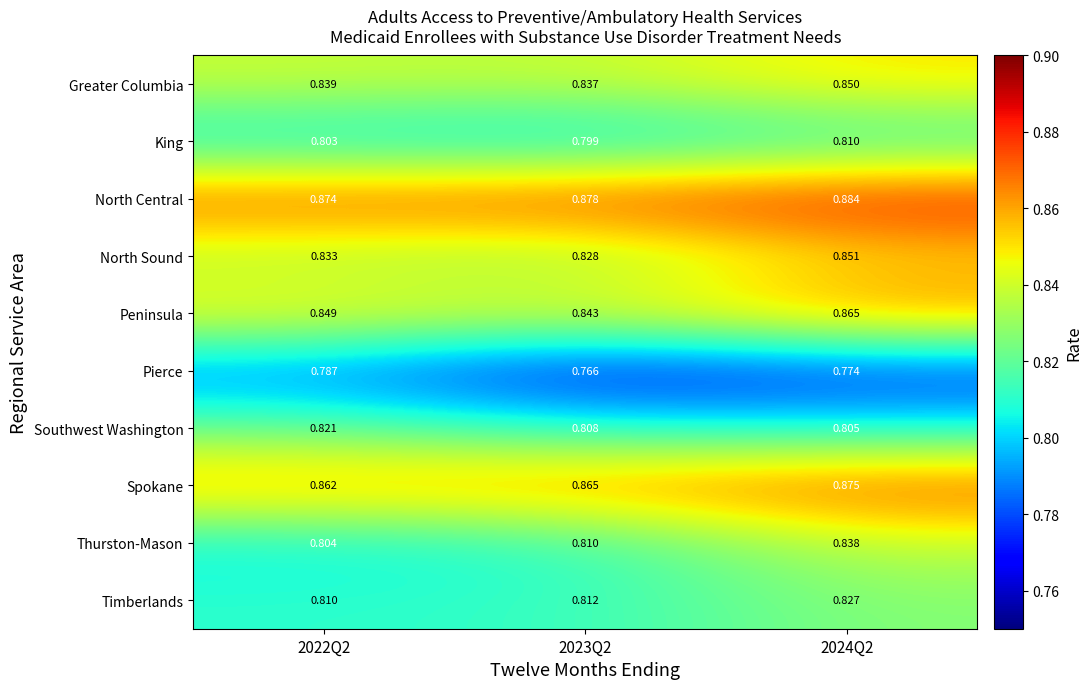

Rank the series at 2024Q2 from lowest to highest value.

Pierce, Southwest Washington, King, Timberlands, Thurston-Mason, Greater Columbia, North Sound, Peninsula, Spokane, North Central